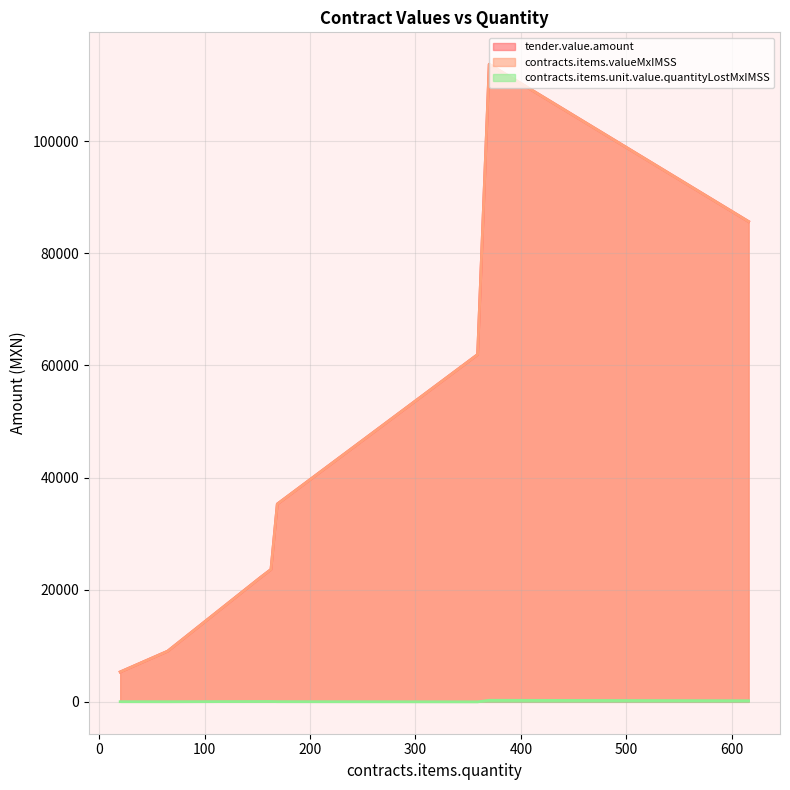

True or false: contracts.items.valueMxIMSS and tender.value.amount intersect in this chart.

False